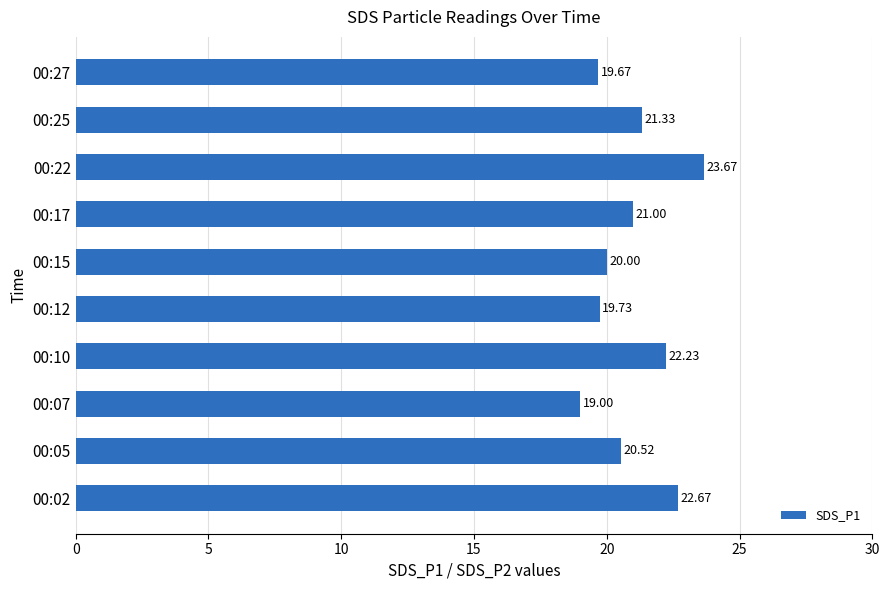

Approximately how many times larger is the value at 00:22 compared to 00:02?

1.0